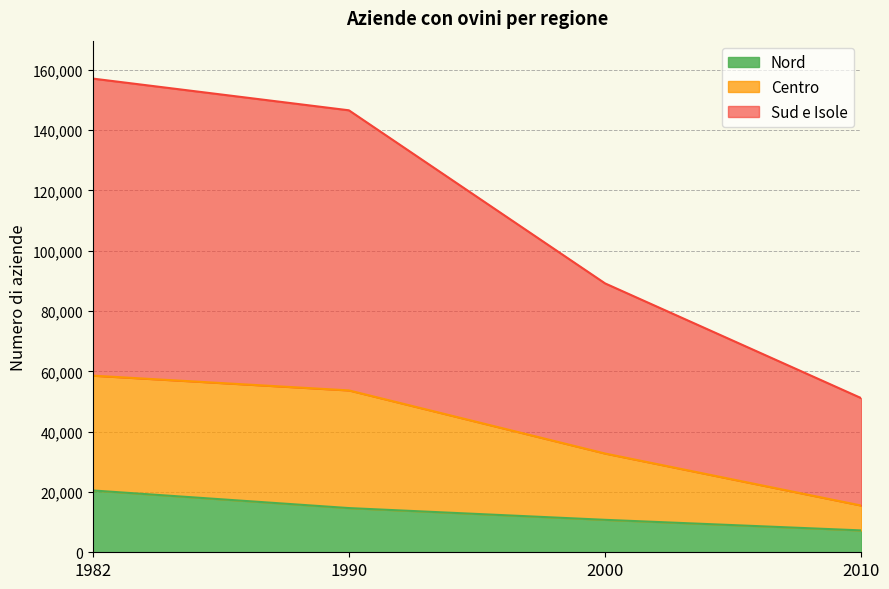

Which series has the largest total across all categories?

Sud e Isole